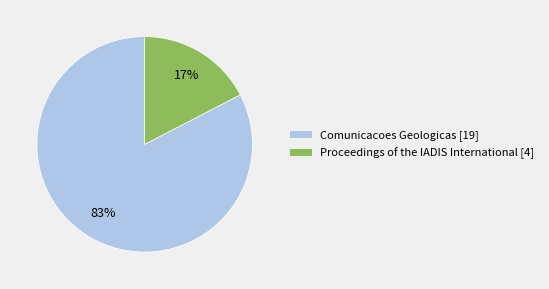

True or false: Comunicacoes Geologicas [19] accounts for 83% of the total.

True